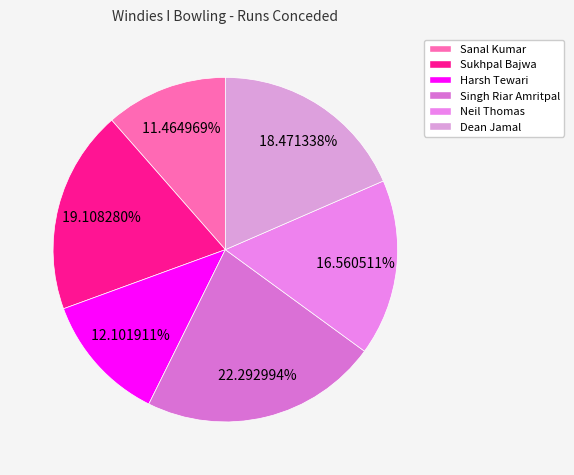

To the nearest percent, what is the difference between the largest and smallest slice percentages?

11%